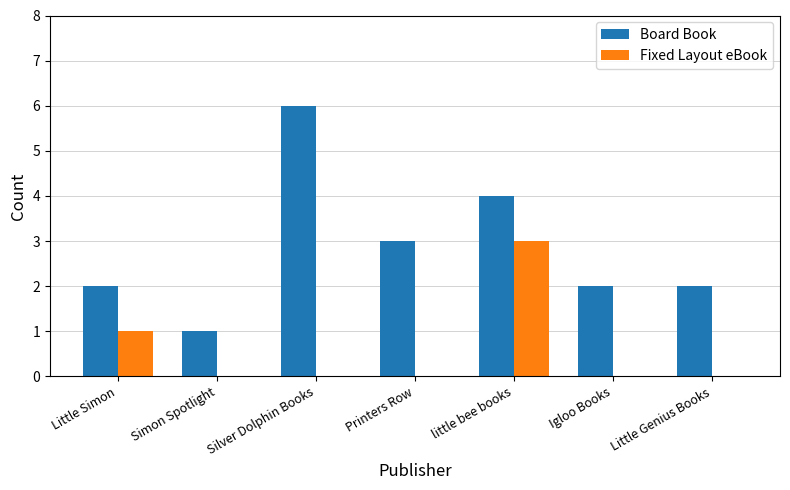

At which category does the chart reach its peak across all series?

Silver Dolphin Books